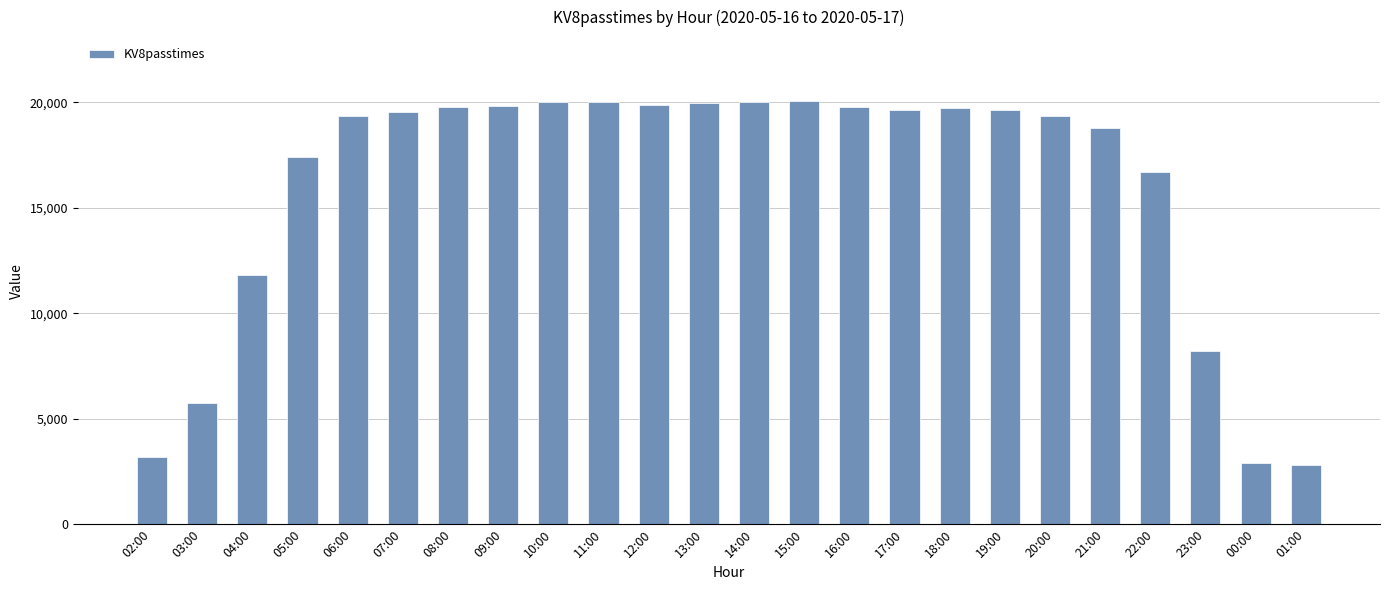

The value at 01:00 is 2802. True or false?

True